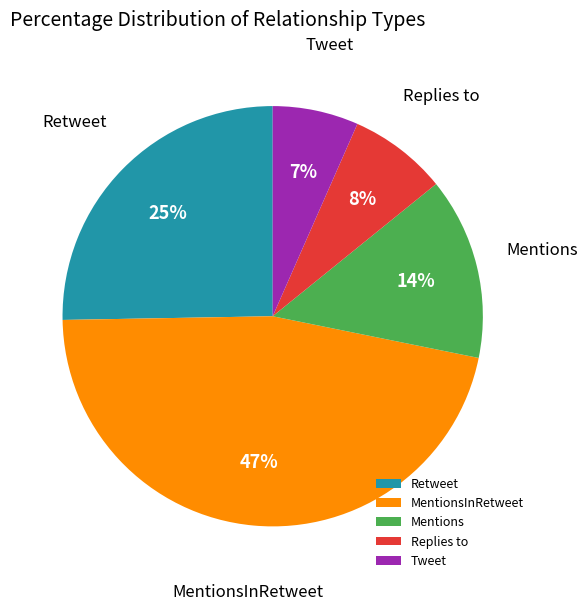

Which category has the biggest portion of the pie?

MentionsInRetweet